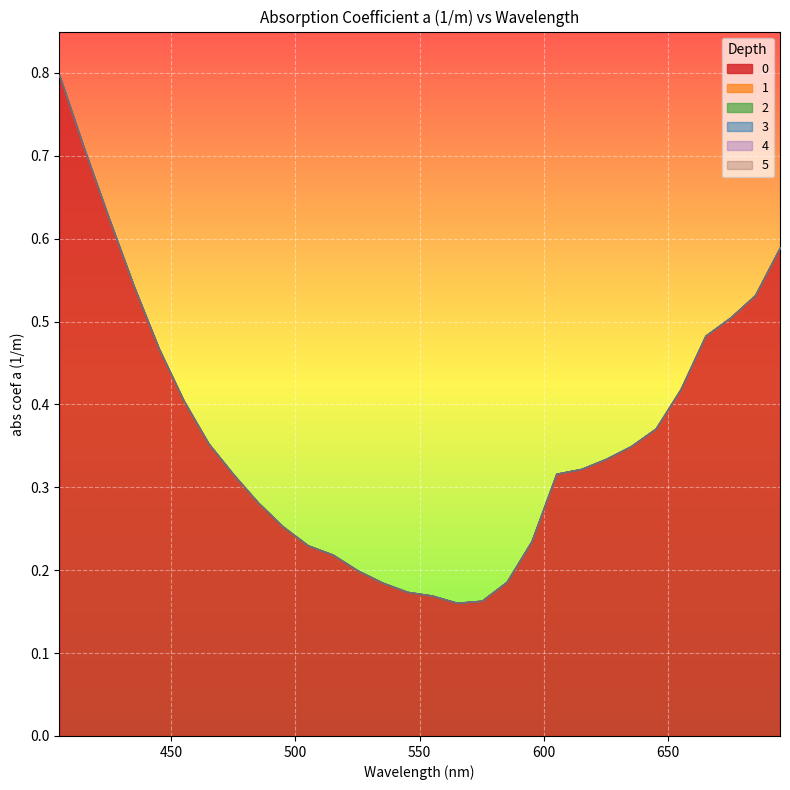

What is the difference between the maximum and second lowest values in the 2 series?

0.6